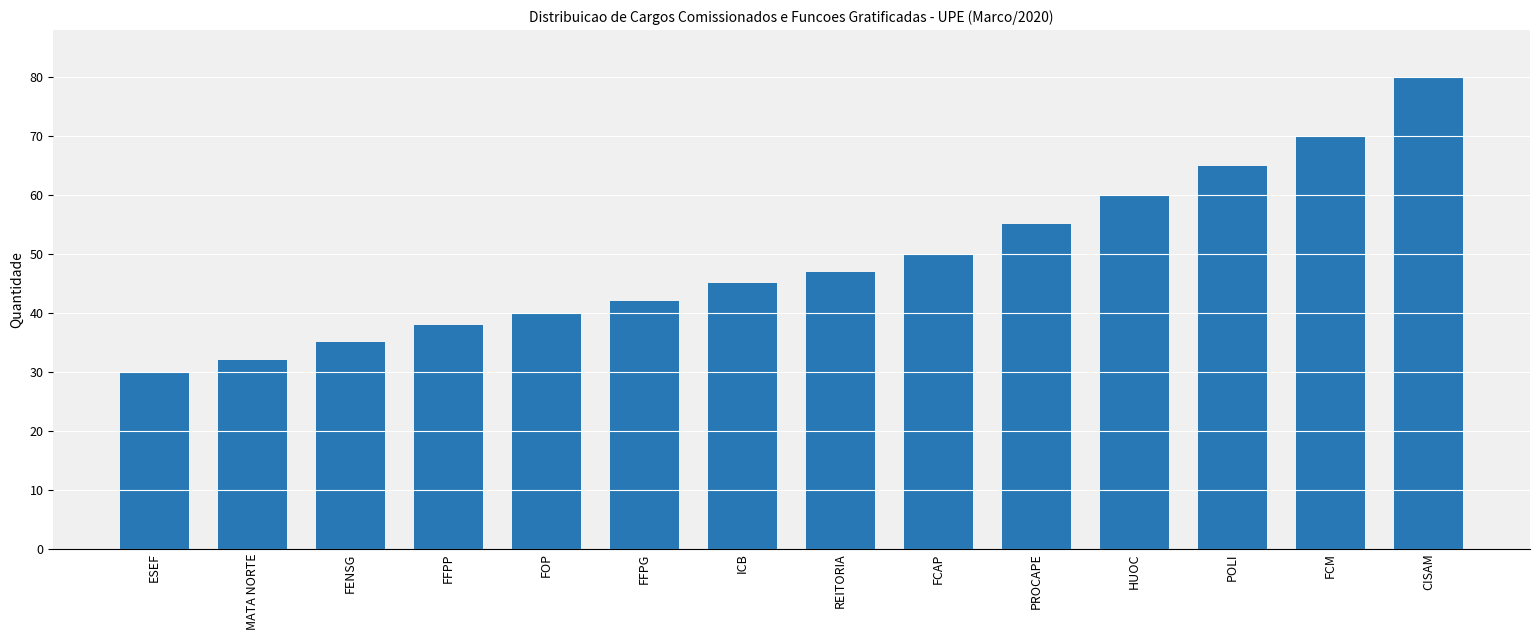

What is the maximum value shown in the chart?

80